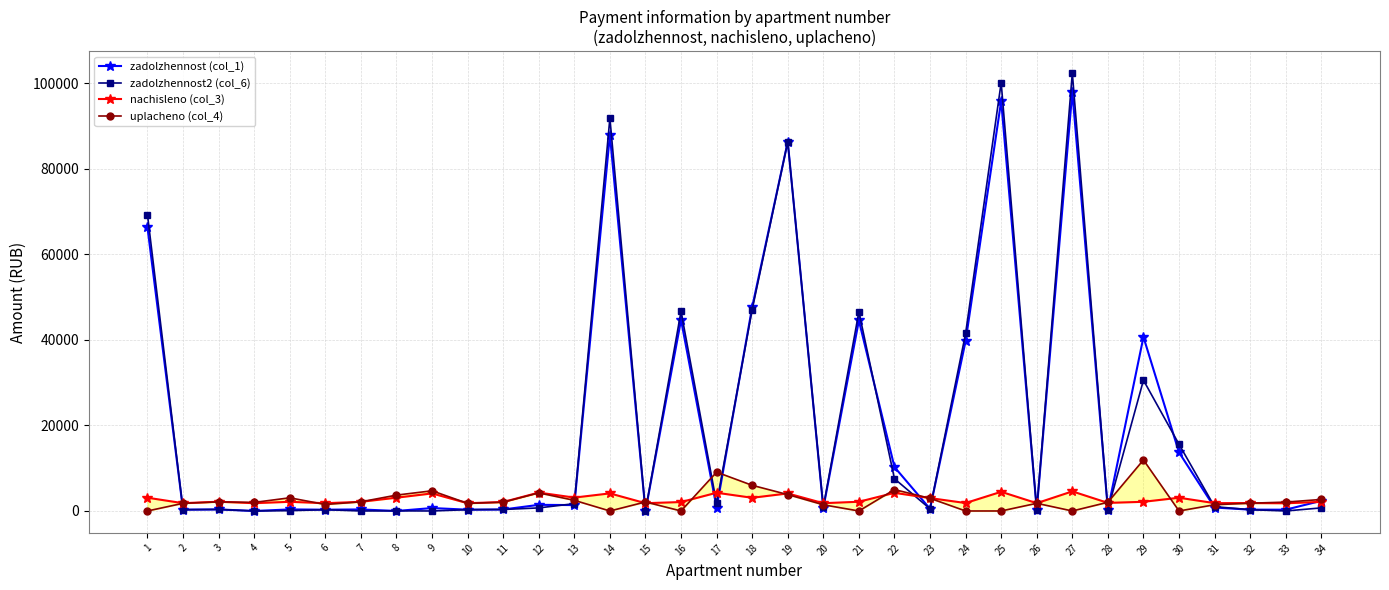

At how many categories does at least one series exceed 4975?

13